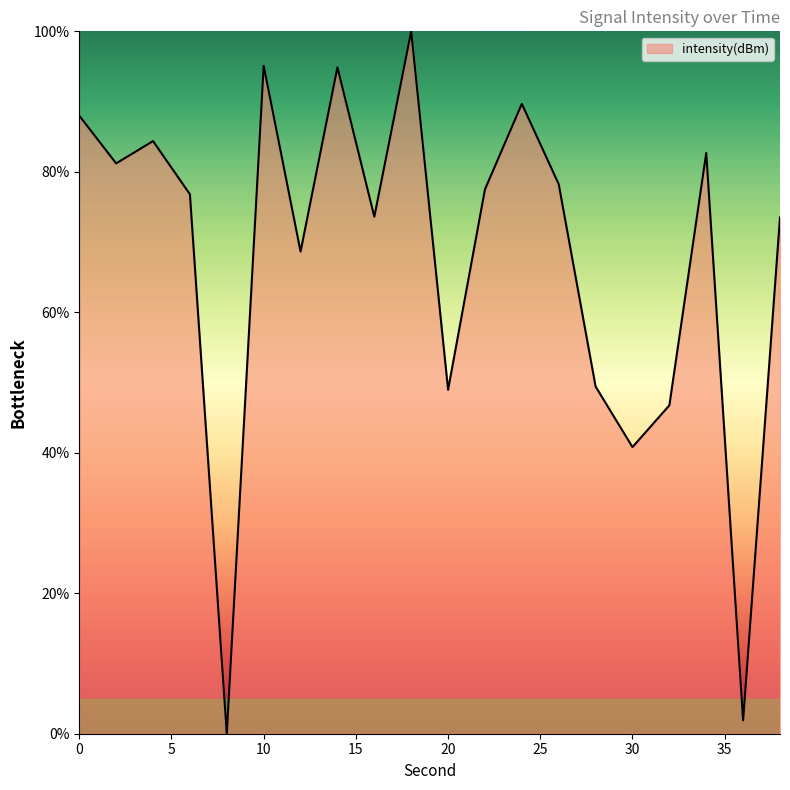

What is the greatest value displayed?

100.0